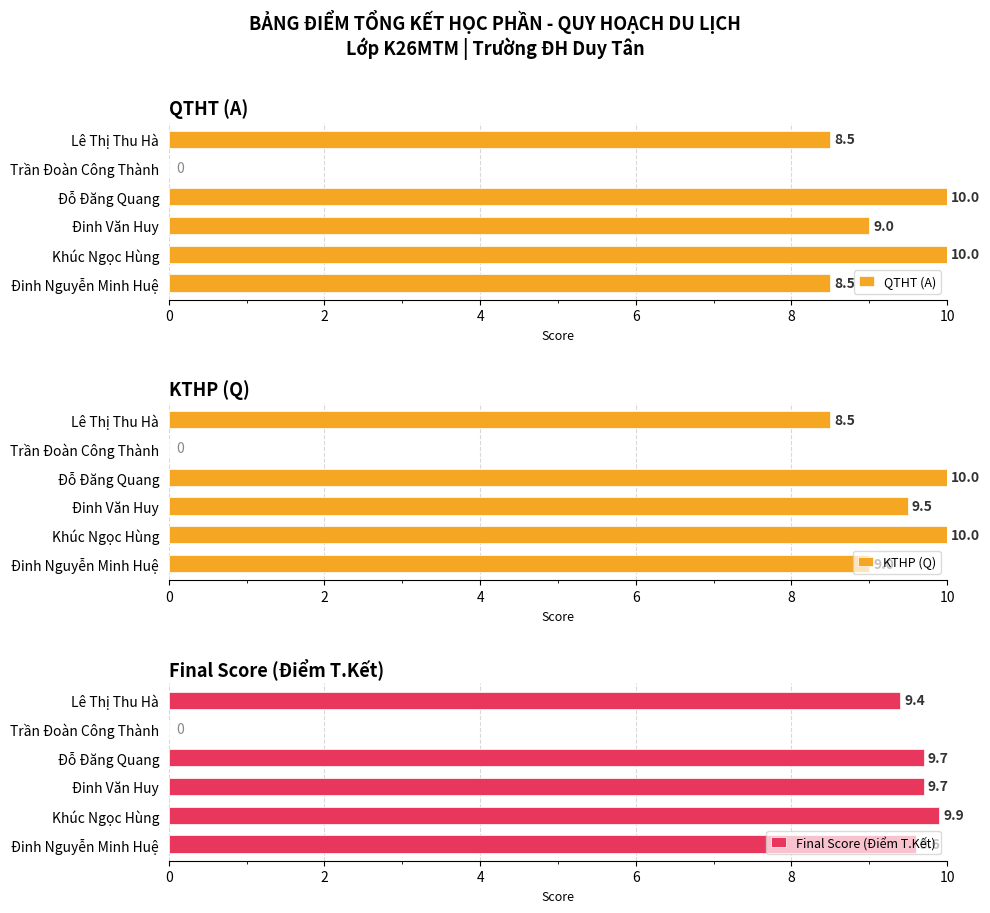

What is the difference between the second highest and second lowest values in the QTHT (A) series?

1.5